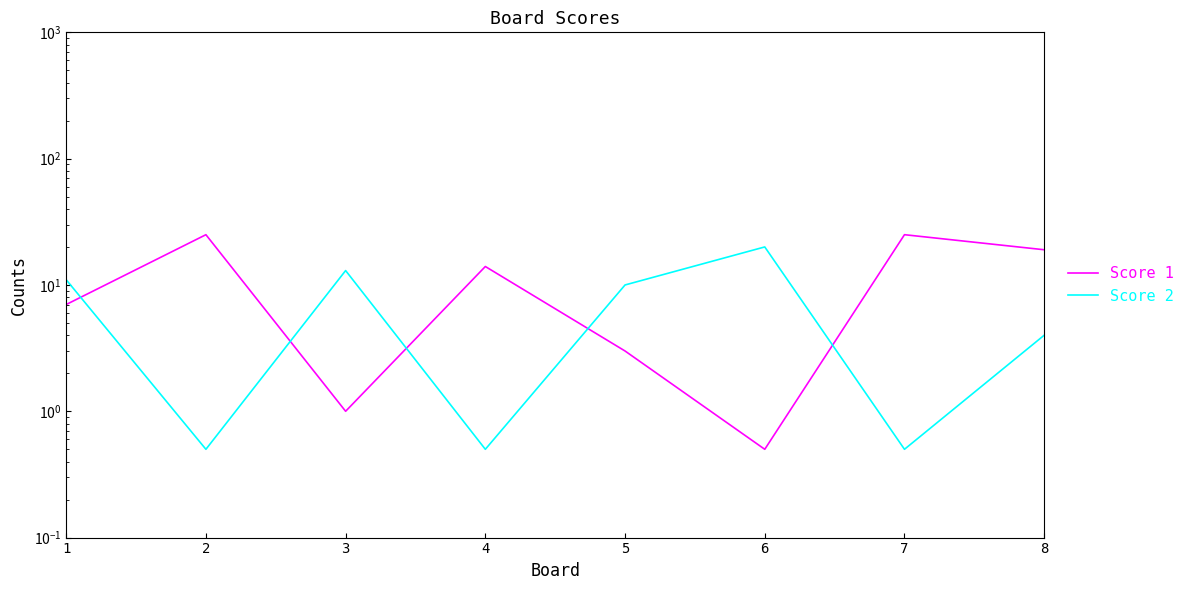

What is the sum of the Score 1 values at 4 and 1?

21.0